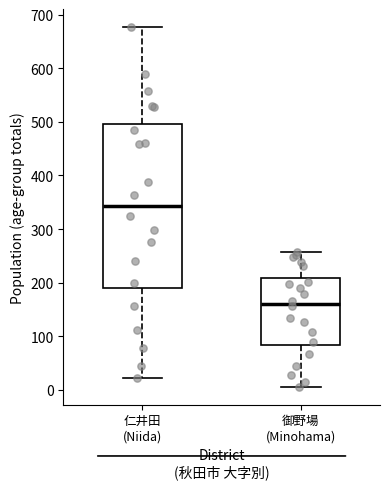

Reading left to right, read every box against the y-axis: the position of its median line, the range the box covers, and the ends of its whiskers. The values are not printed on the chart, so give them approximately, as read against the axis.

仁井田 (Niida): median 340, box 190 to 500, whiskers 20 to 680
御野場 (Minohama): median 160, box 80 to 210, whiskers 10 to 260